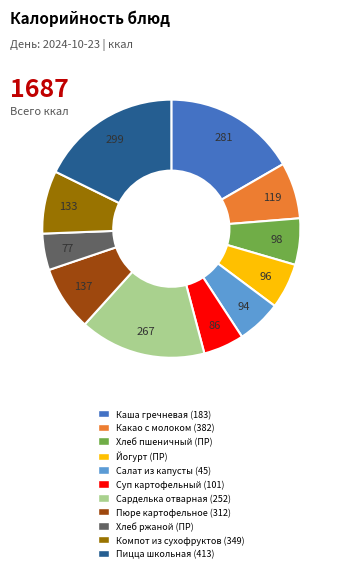

Is there a majority slice in this chart?

No